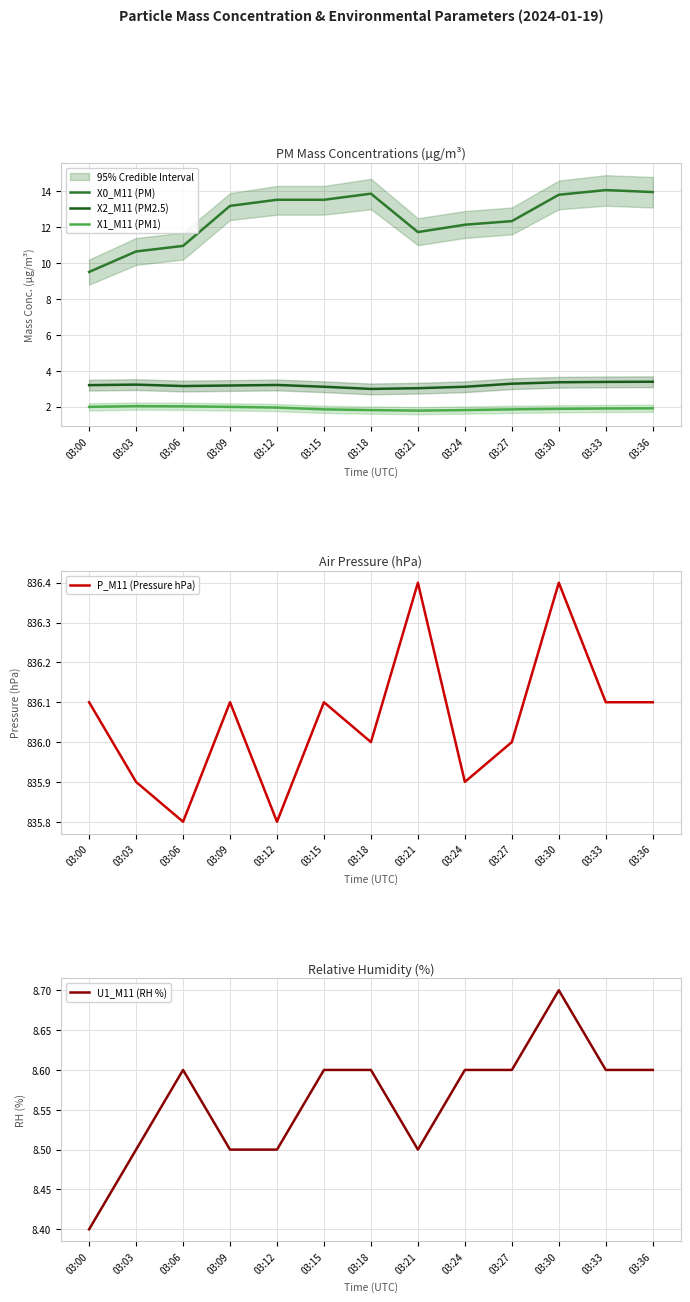

At which category does the chart reach its minimum across all series?

03:21